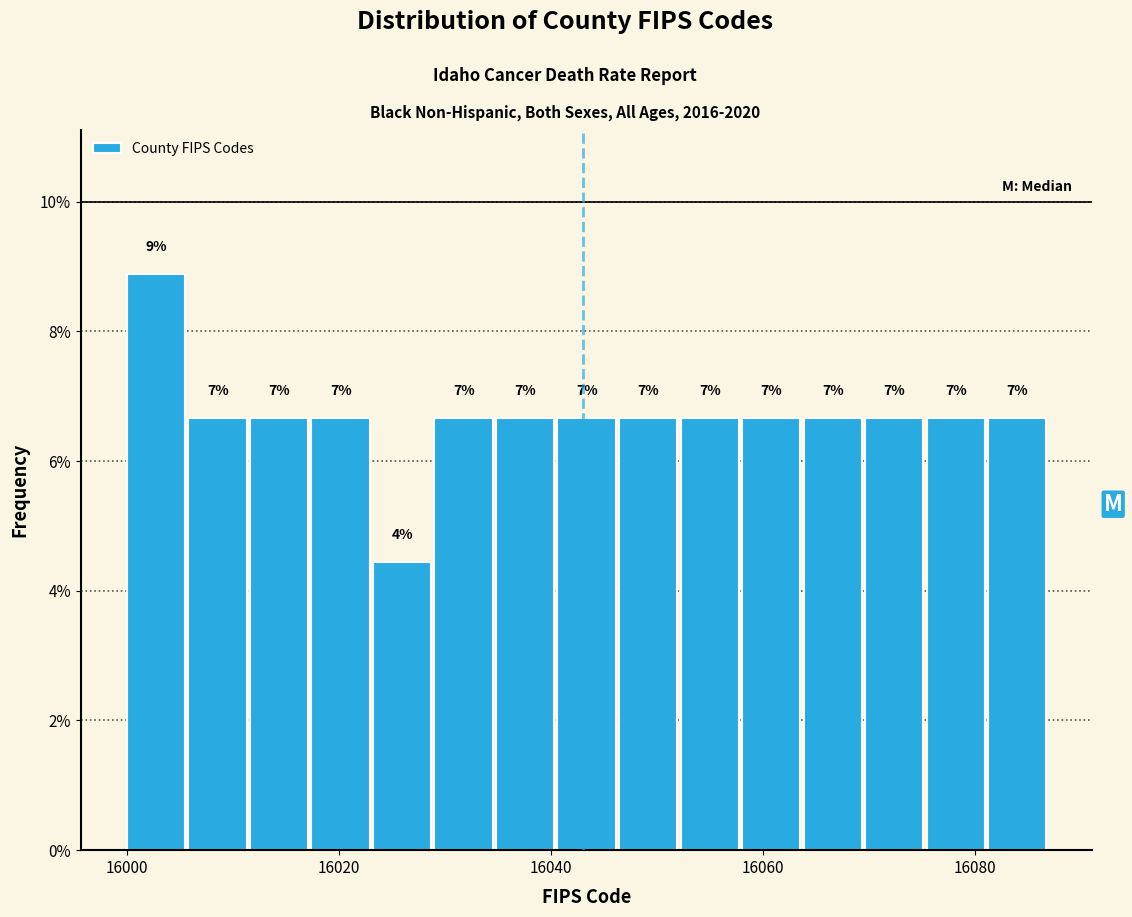

Around what value on the x-axis is the tallest bar? Give the approximate position of its centre, as read against the axis.

16002